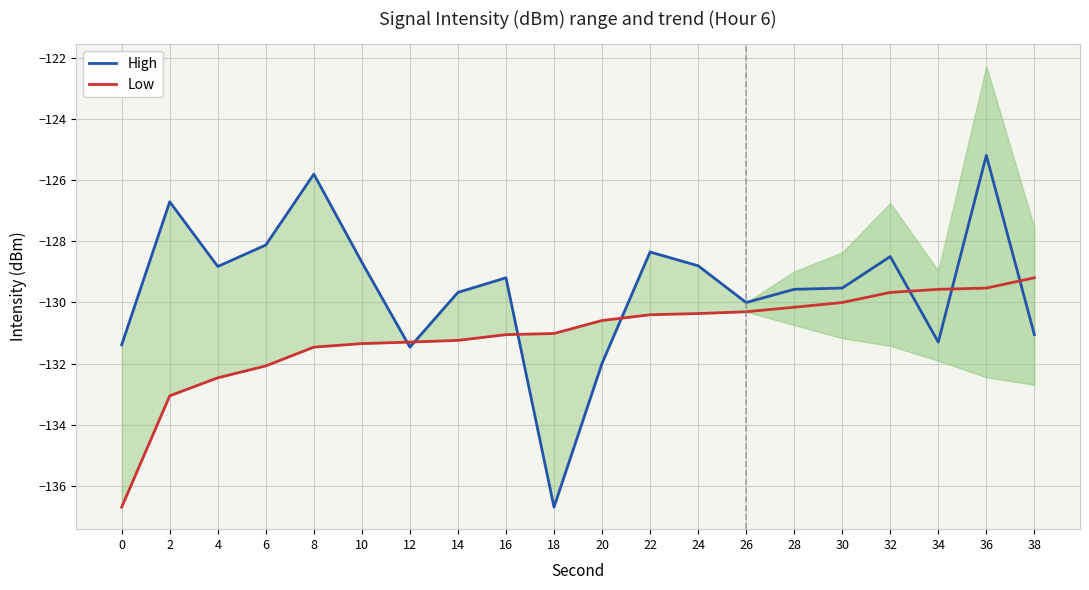

Is the value of Low at 8 greater than the value of High at 10?

No